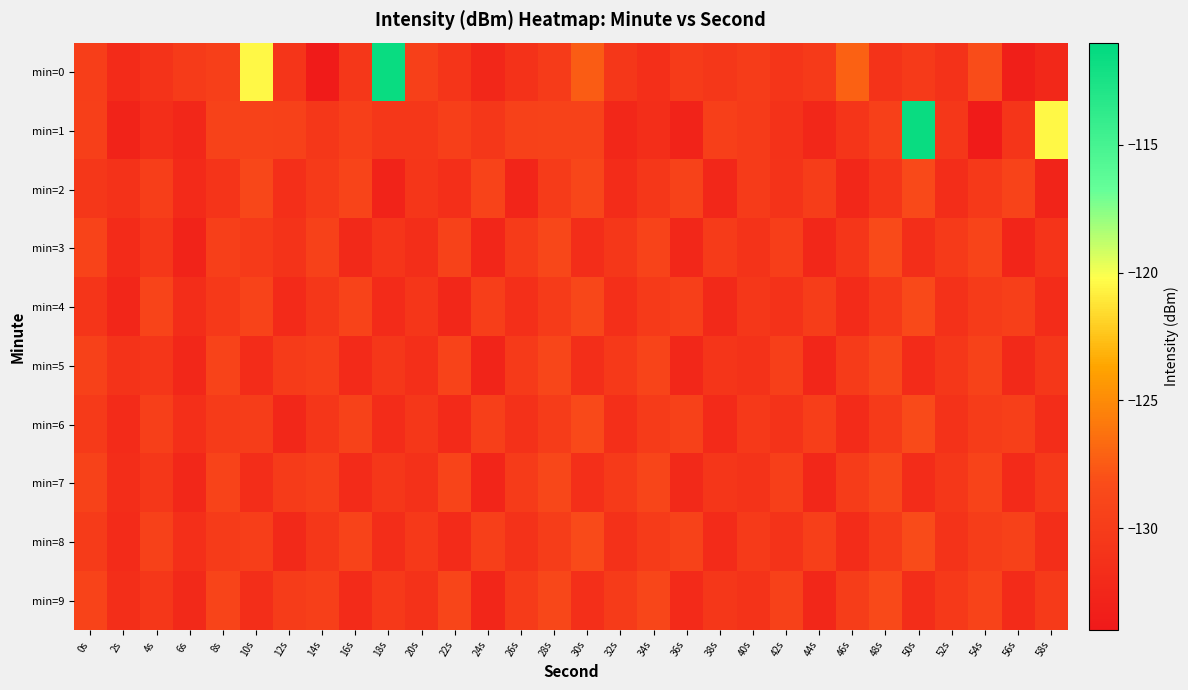

Reading right to left, extract all data points from this chart.

min=0: 58s=-132.3	56s=-133.4	54s=-128.2	52s=-131.2	50s=-130.3	48s=-131.0	46s=-127.1	44s=-130.2	42s=-130.8	40s=-130.0	38s=-130.5	36s=-130.1	34s=-131.6	32s=-130.6	30s=-127.4	28s=-130.1	26s=-131.1	24s=-132.3	22s=-130.8	20s=-129.5	18s=-111.6	16s=-130.6	14s=-133.7	12s=-130.8	10s=-120.5	8s=-129.7	6s=-130.1	4s=-131.0	2s=-132.0	0s=-129.8
min=1: 58s=-120.5	56s=-130.8	54s=-133.7	52s=-130.6	50s=-111.6	48s=-129.5	46s=-130.8	44s=-132.3	42s=-131.1	40s=-130.1	38s=-129.6	36s=-132.9	34s=-131.6	32s=-132.4	30s=-129.4	28s=-129.4	26s=-129.5	24s=-130.5	22s=-129.7	20s=-130.5	18s=-130.5	16s=-129.7	14s=-130.5	12s=-129.5	10s=-129.4	8s=-129.4	6s=-132.4	4s=-131.6	2s=-132.9	0s=-129.6
min=2: 58s=-132.7	56s=-129.2	54s=-130.4	52s=-131.7	50s=-128.6	48s=-130.8	46s=-132.4	44s=-129.9	42s=-131.1	40s=-130.2	38s=-132.3	36s=-129.4	34s=-130.6	32s=-131.8	30s=-128.9	28s=-130.1	26s=-132.6	24s=-129.3	22s=-131.4	20s=-130.7	18s=-132.8	16s=-129.1	14s=-130.3	12s=-131.5	10s=-128.7	8s=-130.9	6s=-132.1	4s=-129.8	2s=-131.2	0s=-130.5
min=3: 58s=-130.9	56s=-132.6	54s=-129.1	52s=-130.3	50s=-131.6	48s=-128.5	46s=-130.7	44s=-132.3	42s=-129.8	40s=-131.0	38s=-130.2	36s=-132.4	34s=-129.3	32s=-130.5	30s=-131.7	28s=-128.8	26s=-130.1	24s=-132.5	22s=-129.4	20s=-131.6	18s=-130.8	16s=-132.2	14s=-129.5	12s=-131.1	10s=-130.3	8s=-129.7	6s=-132.8	4s=-130.5	2s=-131.9	0s=-129.2
min=4: 58s=-131.8	56s=-129.7	54s=-130.1	52s=-131.3	50s=-128.6	48s=-130.4	46s=-132.0	44s=-129.9	42s=-131.2	40s=-130.5	38s=-132.2	36s=-129.6	34s=-130.3	32s=-131.5	30s=-128.7	28s=-130.1	26s=-131.4	24s=-129.8	22s=-132.3	20s=-130.7	18s=-131.9	16s=-129.3	14s=-130.6	12s=-132.1	10s=-129.2	8s=-130.4	6s=-131.7	4s=-129.1	2s=-132.5	0s=-130.8
min=5: 58s=-130.5	56s=-132.2	54s=-129.4	52s=-130.6	50s=-131.9	48s=-128.8	46s=-130.1	44s=-132.5	42s=-129.7	40s=-131.2	38s=-130.8	36s=-132.3	34s=-129.1	32s=-130.4	30s=-131.6	28s=-128.9	26s=-130.3	24s=-132.7	22s=-129.2	20s=-131.4	18s=-130.6	16s=-132.1	14s=-129.8	12s=-130.2	10s=-131.8	8s=-129.3	6s=-132.4	4s=-130.7	2s=-131.1	0s=-129.5
min=6: 58s=-131.7	56s=-129.6	54s=-130.0	52s=-131.2	50s=-128.5	48s=-130.3	46s=-131.9	44s=-129.8	42s=-131.1	40s=-130.4	38s=-132.1	36s=-129.5	34s=-130.2	32s=-131.4	30s=-128.6	28s=-130.0	26s=-131.3	24s=-129.7	22s=-132.1	20s=-130.5	18s=-131.8	16s=-129.4	14s=-130.7	12s=-132.3	10s=-129.9	8s=-130.2	6s=-131.5	4s=-129.6	2s=-132.0	0s=-130.3
min=7: 58s=-130.4	56s=-132.1	54s=-129.3	52s=-130.5	50s=-131.8	48s=-128.7	46s=-130.0	44s=-132.4	42s=-129.6	40s=-131.1	38s=-130.7	36s=-132.2	34s=-129.0	32s=-130.3	30s=-131.5	28s=-128.8	26s=-130.2	24s=-132.6	22s=-129.1	20s=-131.3	18s=-130.5	16s=-132.0	14s=-129.7	12s=-130.1	10s=-131.7	8s=-129.2	6s=-132.3	4s=-130.6	2s=-131.7	0s=-129.4
min=8: 58s=-131.6	56s=-129.5	54s=-129.9	52s=-131.1	50s=-128.4	48s=-130.2	46s=-131.8	44s=-129.7	42s=-131.0	40s=-130.3	38s=-132.0	36s=-129.4	34s=-130.1	32s=-131.3	30s=-128.5	28s=-129.9	26s=-131.2	24s=-129.6	22s=-132.0	20s=-130.4	18s=-131.7	16s=-129.3	14s=-130.6	12s=-132.2	10s=-129.8	8s=-130.1	6s=-131.4	4s=-129.5	2s=-131.9	0s=-130.2
min=9: 58s=-130.3	56s=-132.0	54s=-129.2	52s=-130.4	50s=-131.7	48s=-128.6	46s=-129.9	44s=-132.3	42s=-129.5	40s=-131.0	38s=-130.6	36s=-132.1	34s=-128.9	32s=-130.2	30s=-131.4	28s=-128.7	26s=-130.1	24s=-132.5	22s=-129.0	20s=-131.2	18s=-130.4	16s=-131.9	14s=-129.6	12s=-130.0	10s=-131.6	8s=-129.1	6s=-132.2	4s=-130.5	2s=-131.6	0s=-129.3